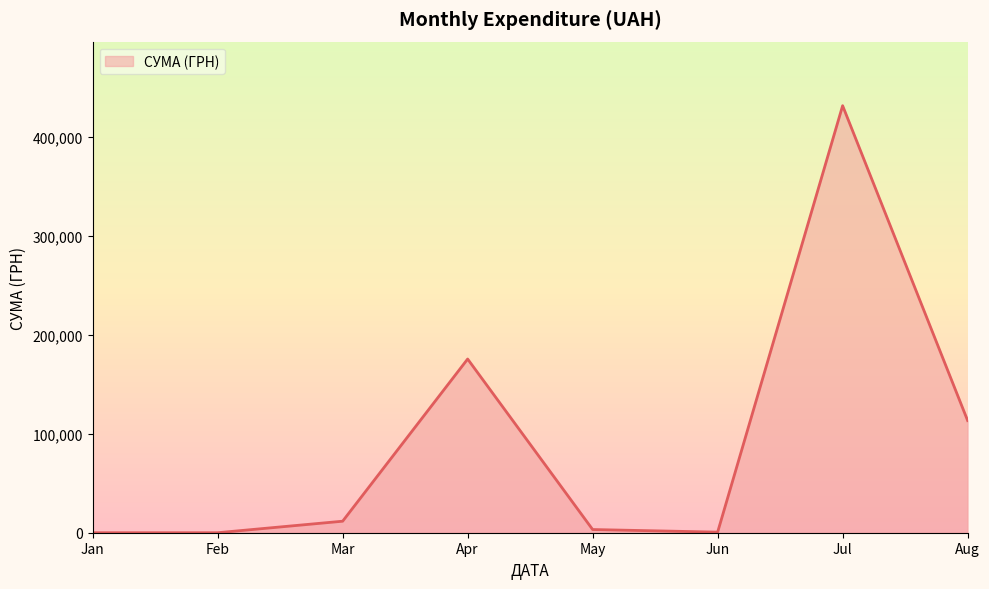

What is the difference between the maximum and minimum values?

431770.0